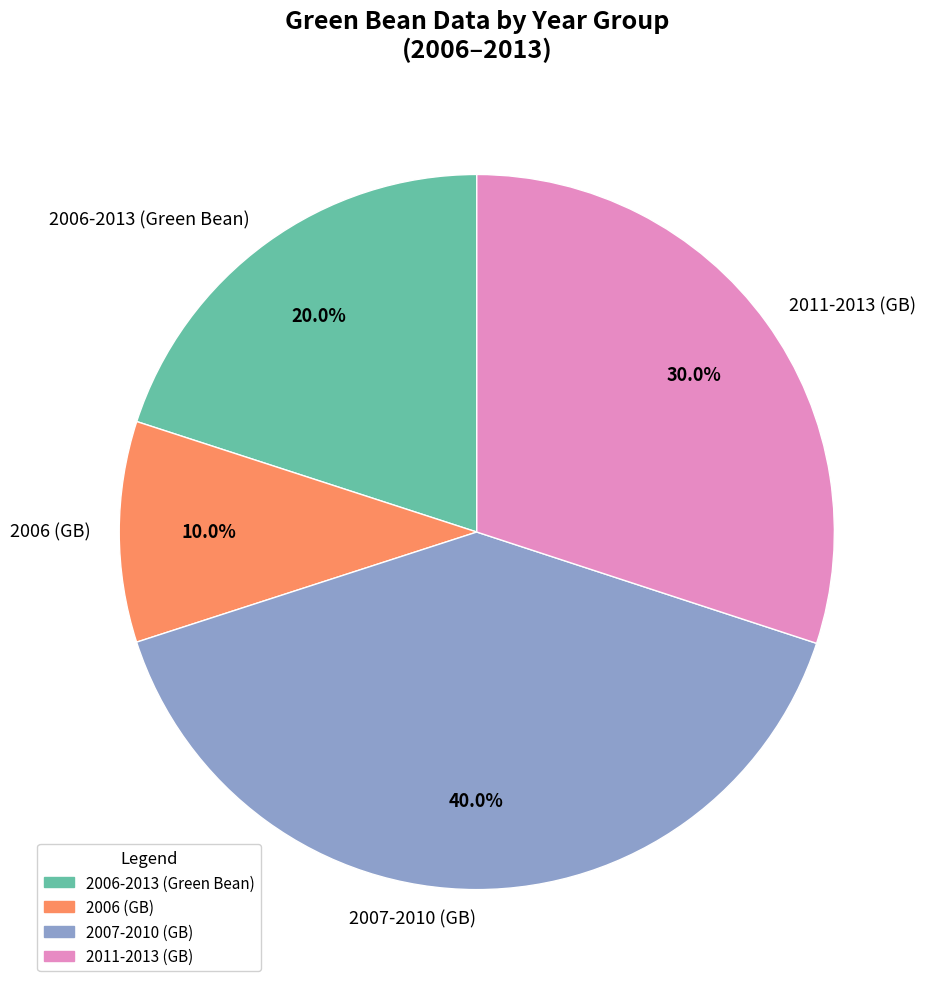

What is the ratio of the value at 2011-2013 (GB) to the value at 2006 (GB)?

3.0